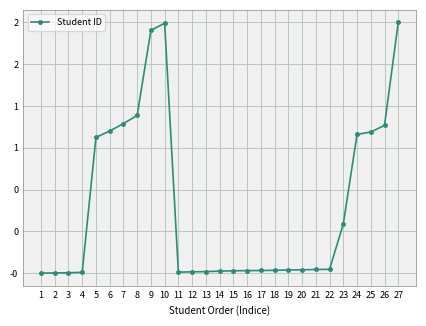

At which category does the data reach its first local valley?

11